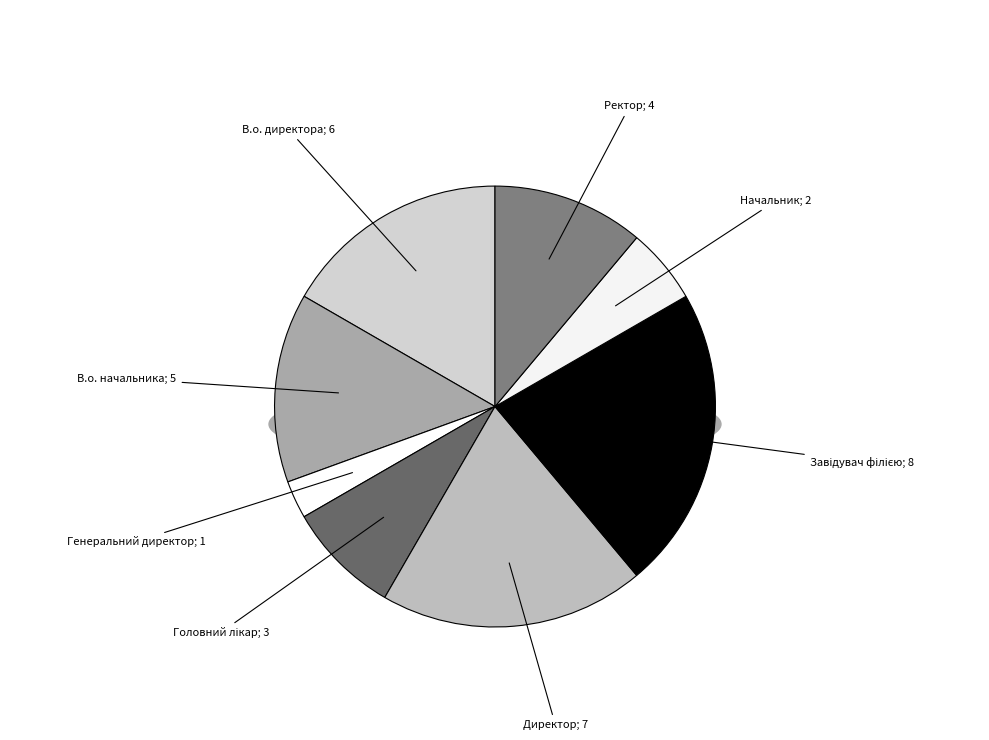

Which category has the biggest portion of the pie?

Завідувач філією